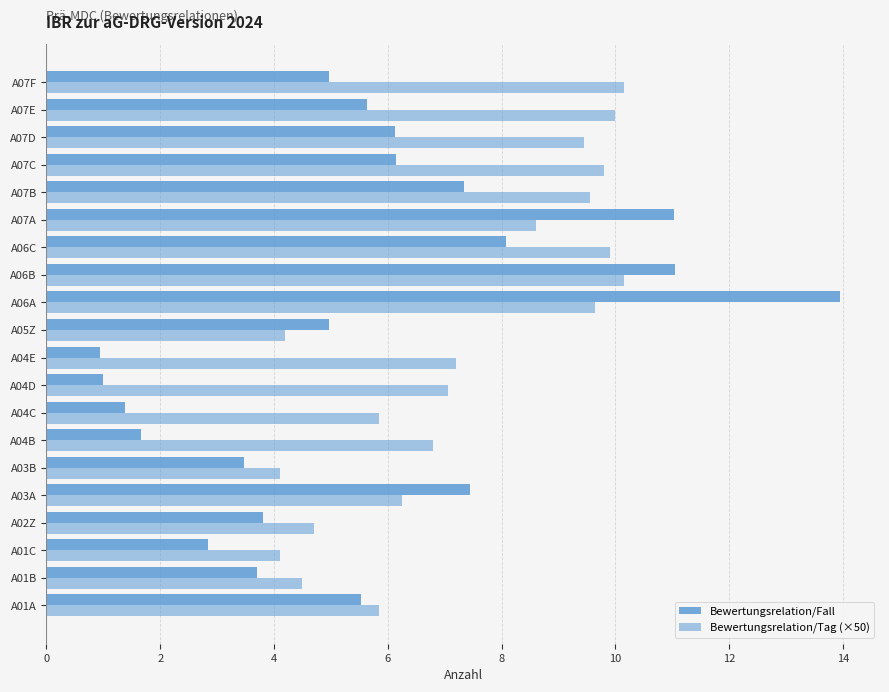

How many categories are shown in the chart?

20